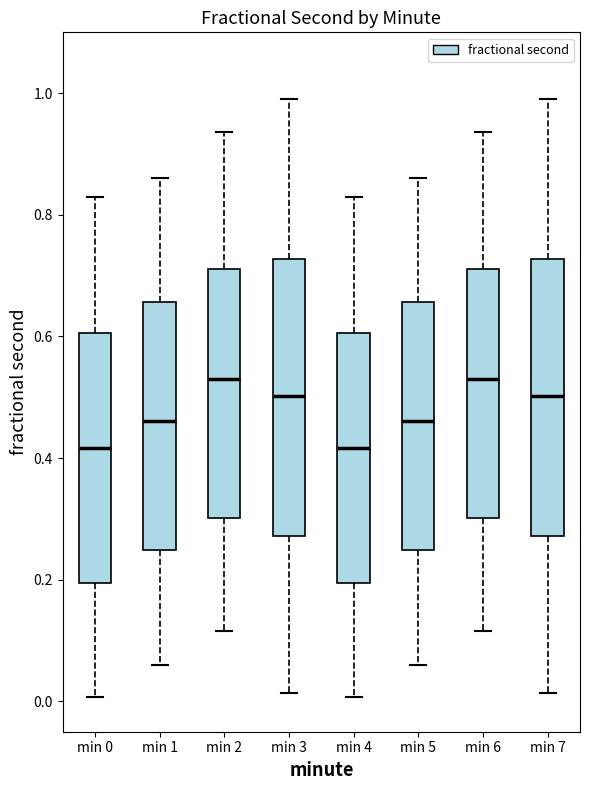

Where does the lower whisker of the box for min 3 end on the y-axis? The values are not printed on the chart, so give them approximately, as read against the axis.

0.02